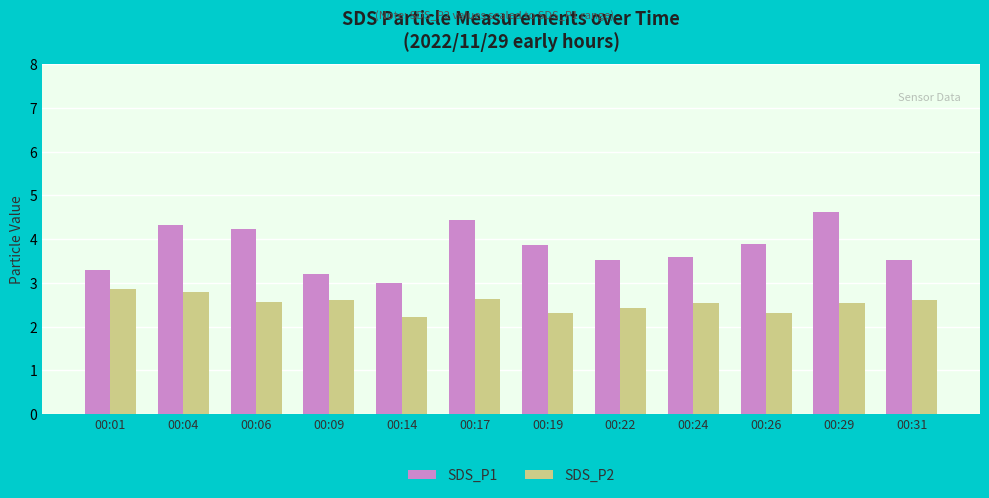

Rank the series at 00:31 from lowest to highest value.

SDS_P2, SDS_P1